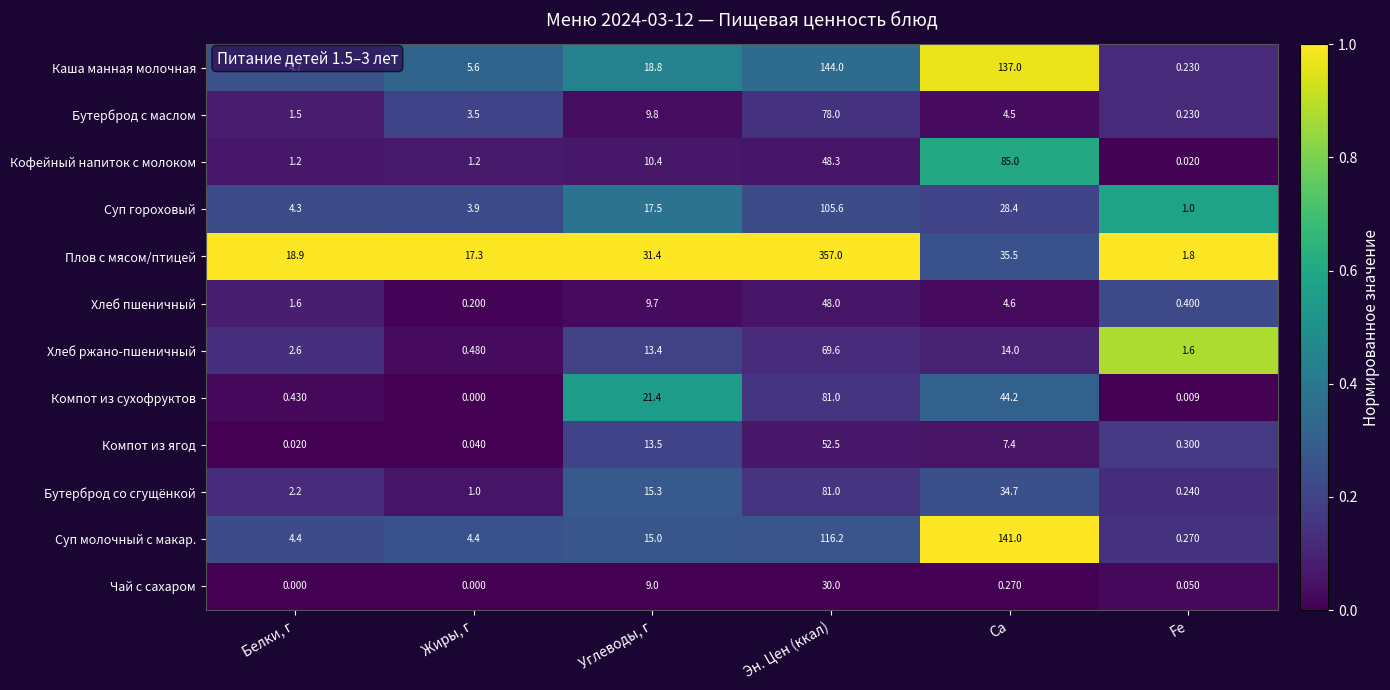

List the labels in order of Каша манная молочная value, smallest first.

Fe, Белки, г, Жиры, г, Углеводы, г, Ca, Эн. Цен (ккал)